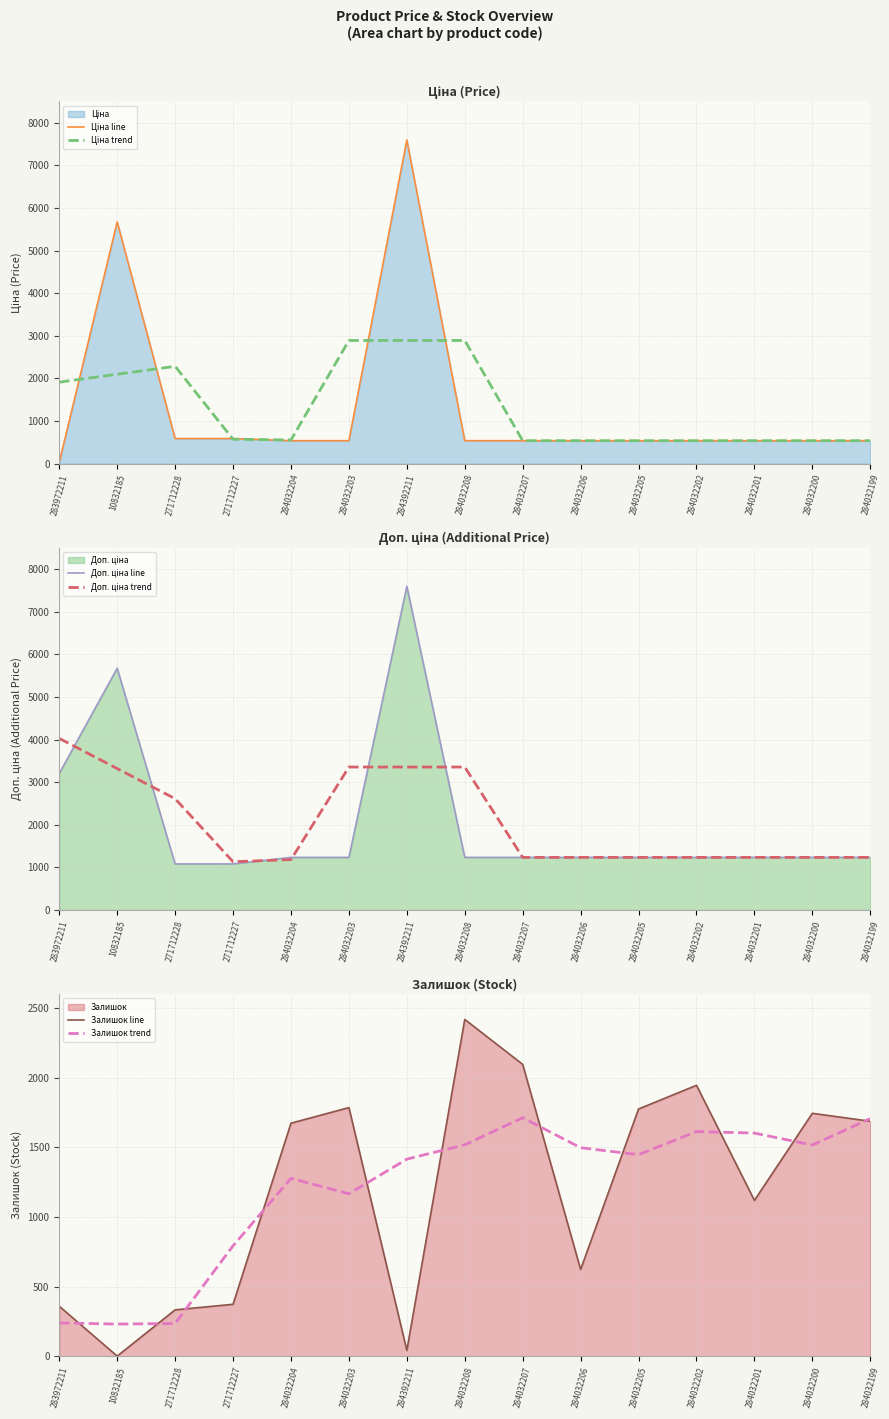

After their last crossing, which series has the higher values: Ціна trend or Доп. ціна line?

Доп. ціна line